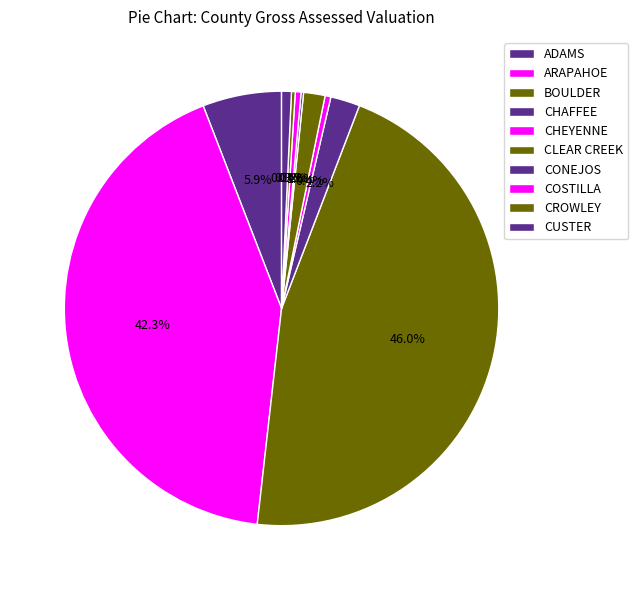

How many segments does this pie chart have?

10